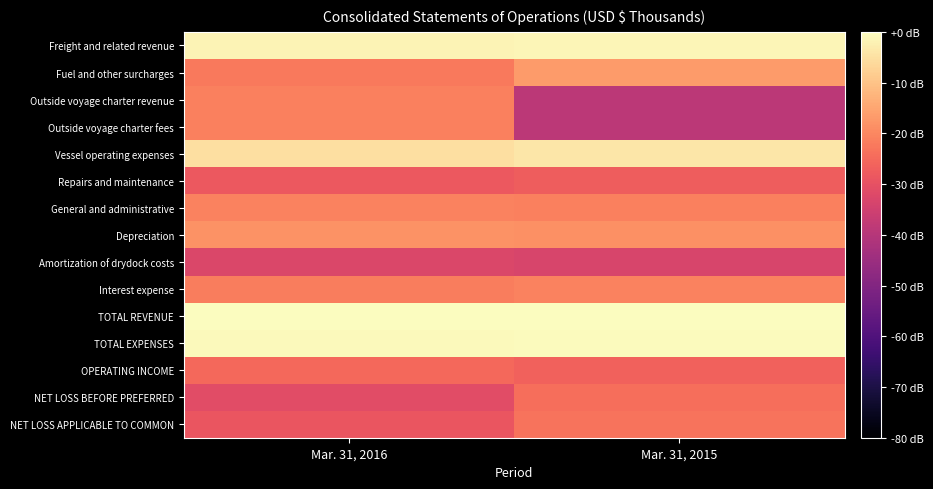

Reading left to right, what are all the values shown in this chart?

Freight and related revenue: Mar. 31, 2016=-1.9	Mar. 31, 2015=-1.5
Fuel and other surcharges: Mar. 31, 2016=-22.4	Mar. 31, 2015=-16.8
Outside voyage charter revenue: Mar. 31, 2016=-21.2	Mar. 31, 2015=-38.9
Outside voyage charter fees: Mar. 31, 2016=-21.1	Mar. 31, 2015=-39.0
Vessel operating expenses: Mar. 31, 2016=-5.3	Mar. 31, 2015=-3.9
Repairs and maintenance: Mar. 31, 2016=-28.3	Mar. 31, 2015=-27.5
General and administrative: Mar. 31, 2016=-20.8	Mar. 31, 2015=-21.2
Depreciation: Mar. 31, 2016=-18.2	Mar. 31, 2015=-18.4
Amortization of drydock costs: Mar. 31, 2016=-32.8	Mar. 31, 2015=-33.2
Interest expense: Mar. 31, 2016=-21.8	Mar. 31, 2015=-20.8
TOTAL REVENUE: Mar. 31, 2016=-0.3	Mar. 31, 2015=0.0
TOTAL EXPENSES: Mar. 31, 2016=-0.8	Mar. 31, 2015=-0.4
OPERATING INCOME: Mar. 31, 2016=-25.2	Mar. 31, 2015=-26.4
NET LOSS BEFORE PREFERRED: Mar. 31, 2016=-31.2	Mar. 31, 2015=-24.2
NET LOSS APPLICABLE TO COMMON: Mar. 31, 2016=-28.8	Mar. 31, 2015=-23.2